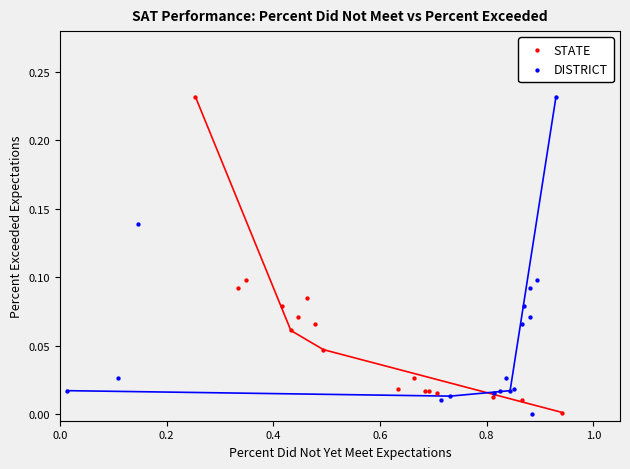

What are all the series names shown in the legend?

STATE, DISTRICT